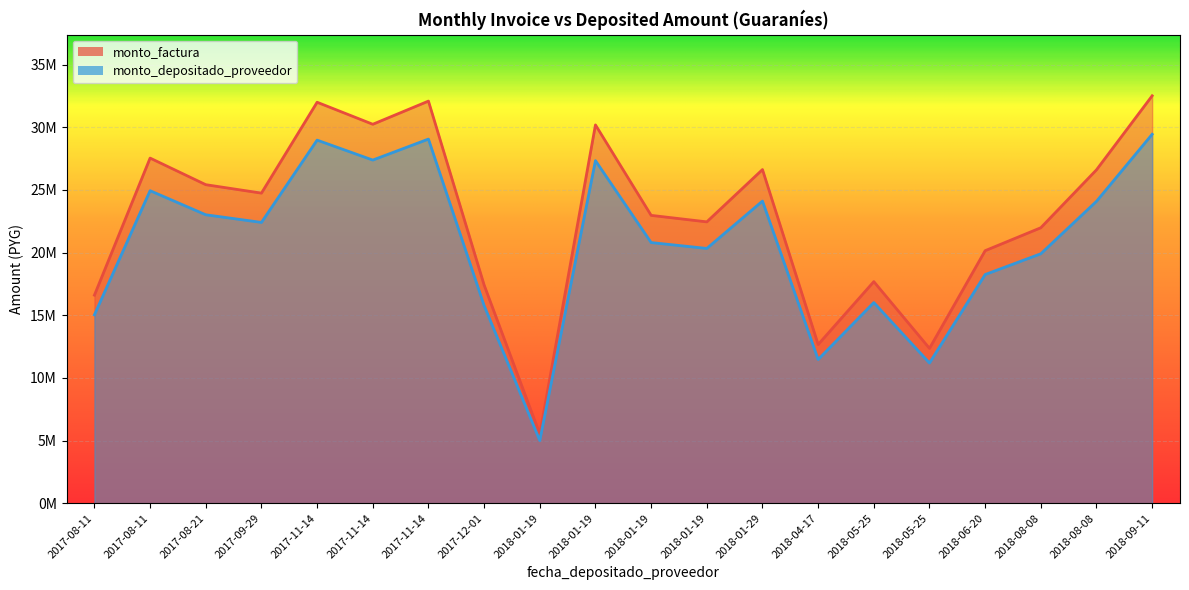

The value of monto_factura at 2018-01-29 is 26624768. True or false?

True